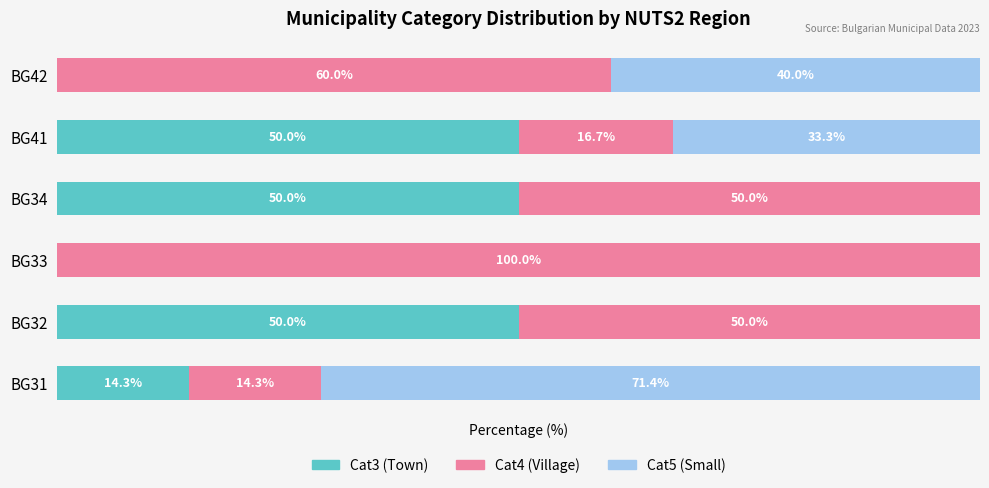

What is the value of the Cat4 (Village) bar at the 2nd from the left?

50.0